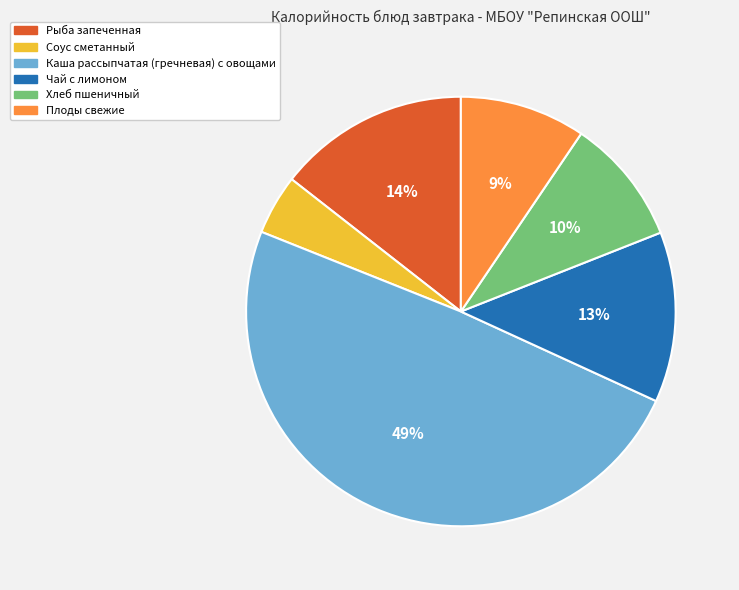

The Каша рассыпчатая (гречневая) с овощами slice represents 57% of the pie. True or false?

False